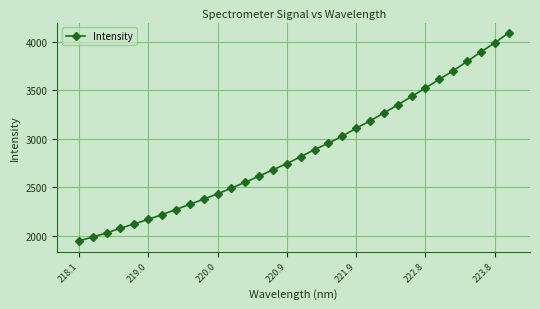

What is the maximum value shown in the chart?

4089.3